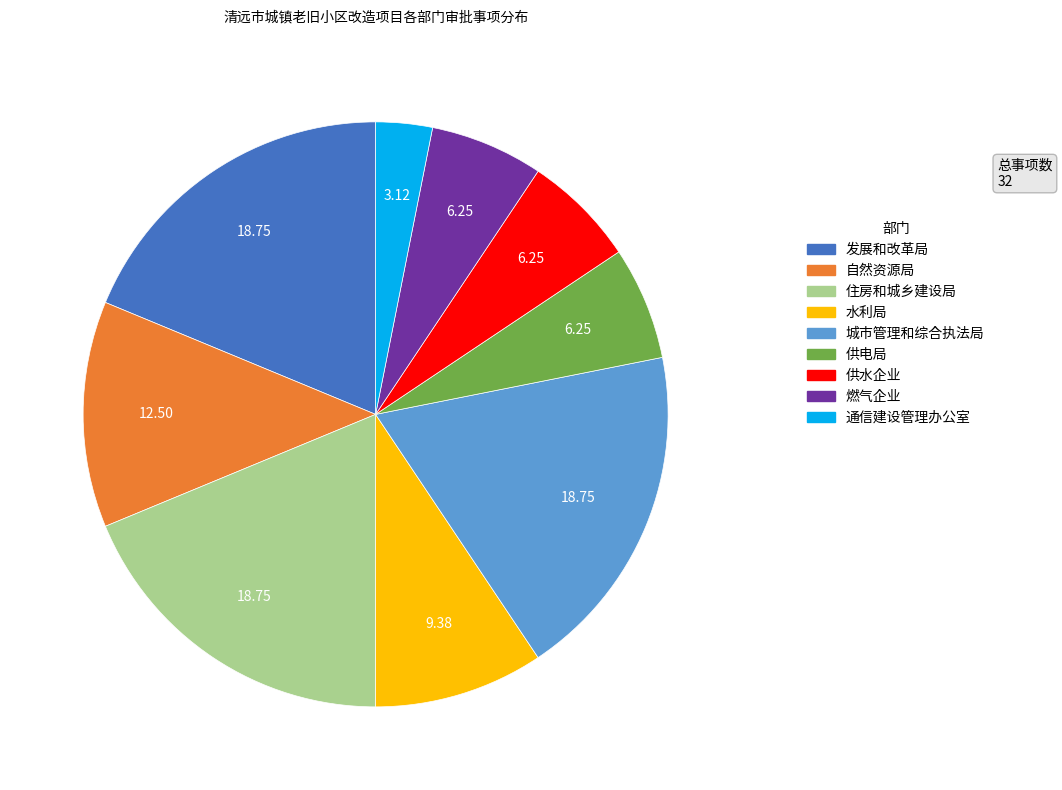

Between 城市管理和综合执法局 and 供水企业, which is larger?

城市管理和综合执法局